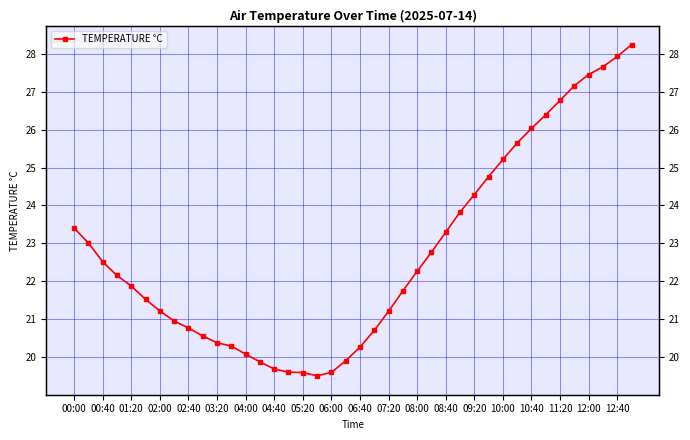

Reading right to left, list all the values displayed in this chart.

28.2	27.9	27.7	27.5	27.2	26.8	26.4	26.0	25.6	25.2	24.8	24.3	23.8	23.3	22.8	22.3	21.7	21.2	20.7	20.3	19.9	19.6	19.5	19.6	19.6	19.7	19.9	20.1	20.3	20.4	20.6	20.8	21.0	21.2	21.5	21.9	22.2	22.5	23.0	23.4